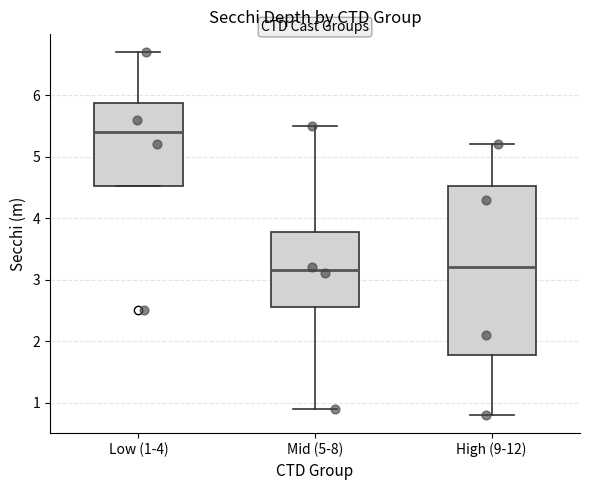

Reading left to right, read every box against the y-axis: the position of its median line, the range the box covers, and the ends of its whiskers. The values are not printed on the chart, so give them approximately, as read against the axis.

Low (1-4): median 5.4, box 4.5 to 5.9, whiskers 4.5 to 6.7
Mid (5-8): median 3.2, box 2.6 to 3.8, whiskers 0.9 to 5.5
High (9-12): median 3.2, box 1.8 to 4.5, whiskers 0.8 to 5.2